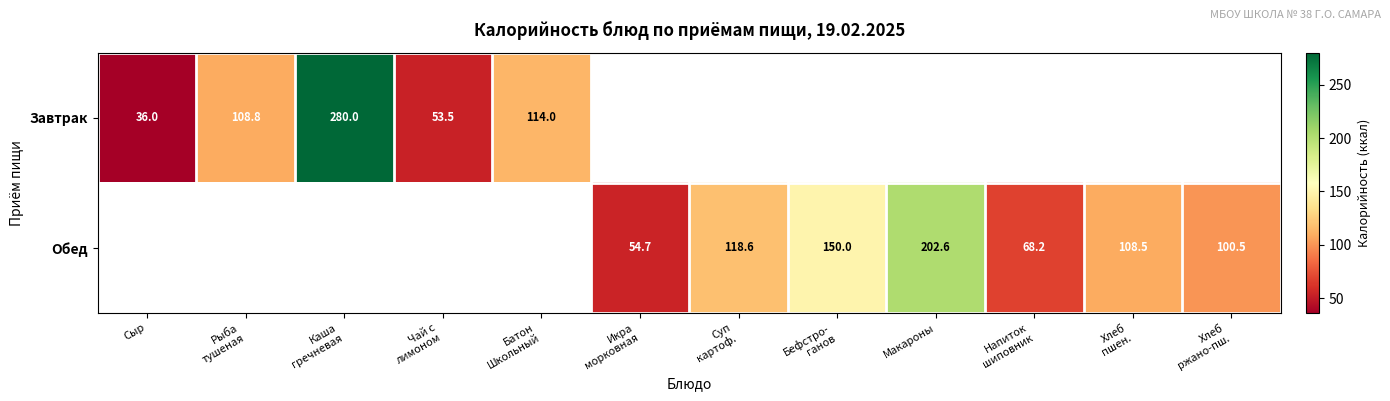

The Обед series shows 202.6 at Макароны. True or false?

True